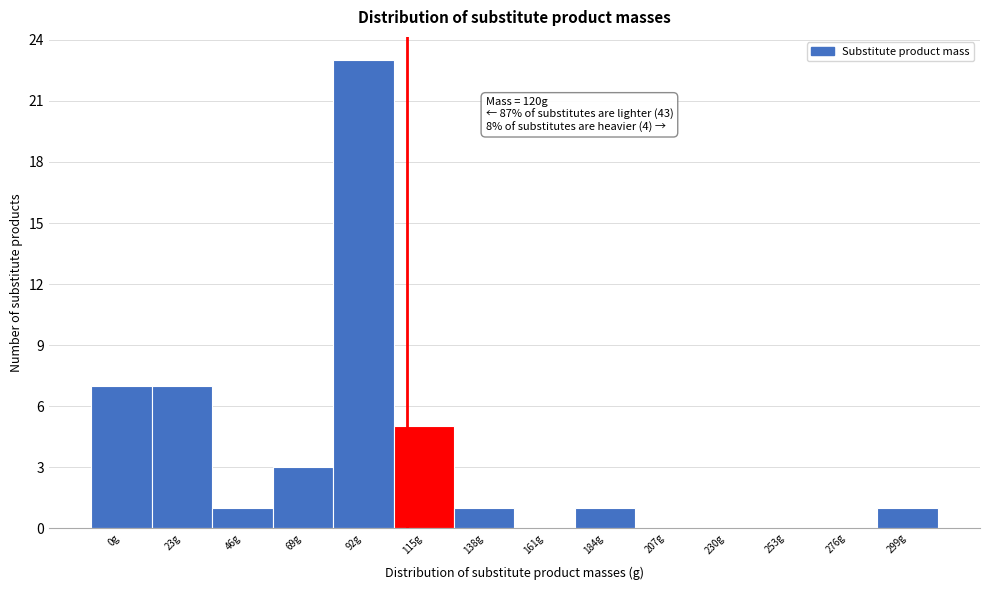

Reading left to right, list all the values displayed in this chart.

0g=7	23g=7	46g=1	69g=3	92g=23	115g=5	138g=1	161g=0	184g=1	207g=0	230g=0	253g=0	276g=0	299g=1